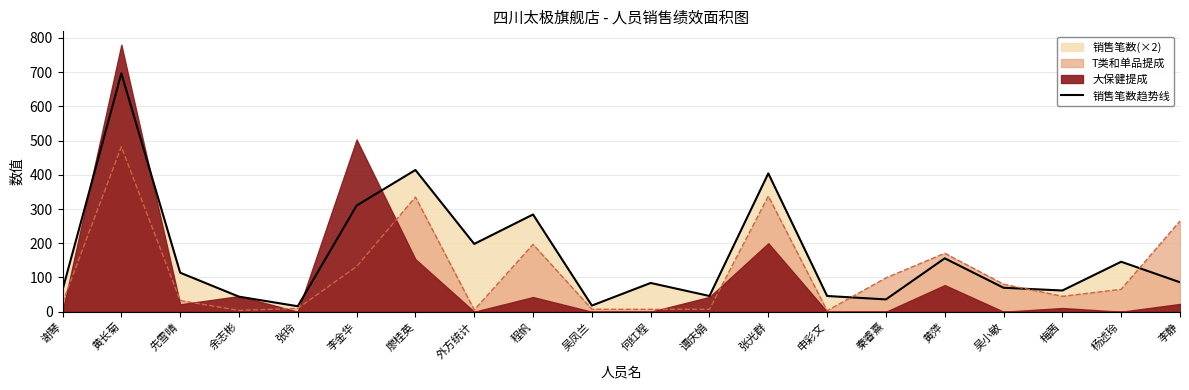

How many lines are shown in the chart?

1